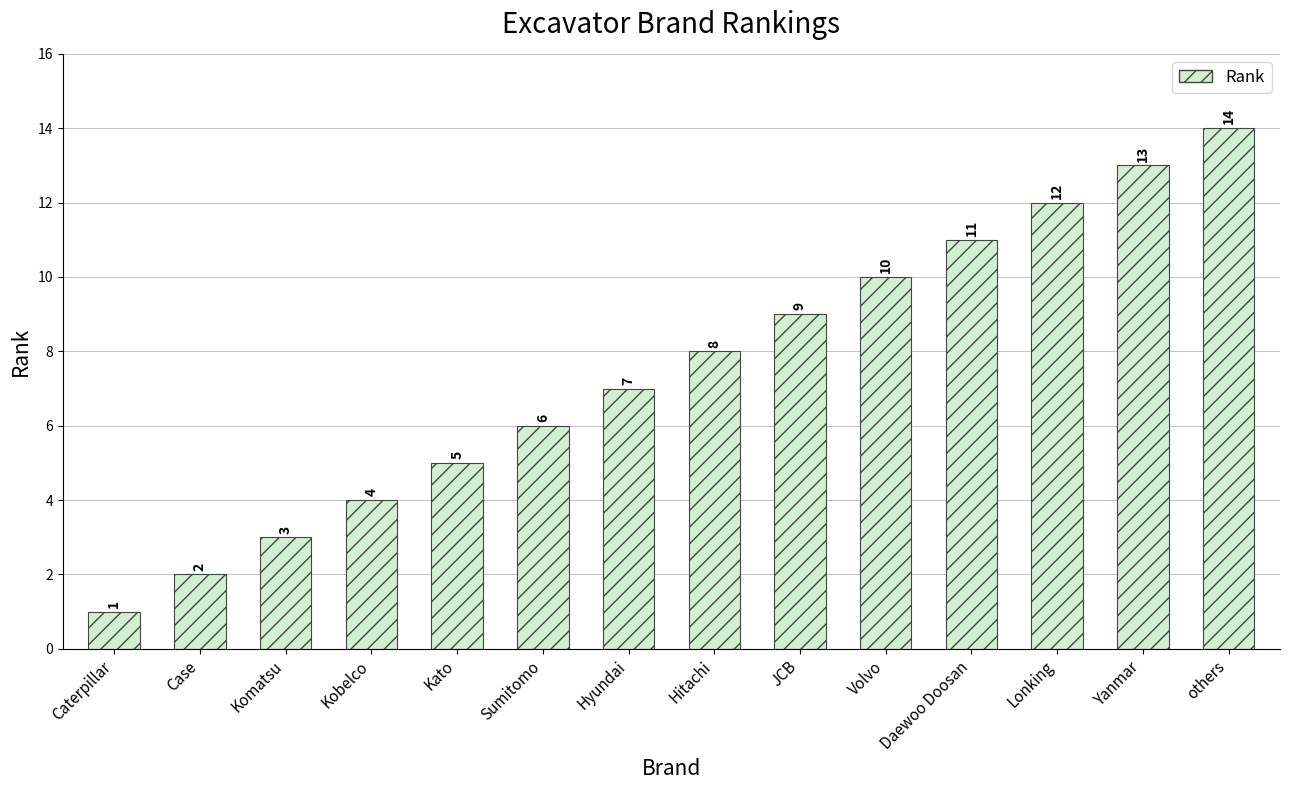

Reading right to left, what are all the values shown in this chart?

others=14	Yanmar=13	Lonking=12	Daewoo Doosan=11	Volvo=10	JCB=9	Hitachi=8	Hyundai=7	Sumitomo=6	Kato=5	Kobelco=4	Komatsu=3	Case=2	Caterpillar=1